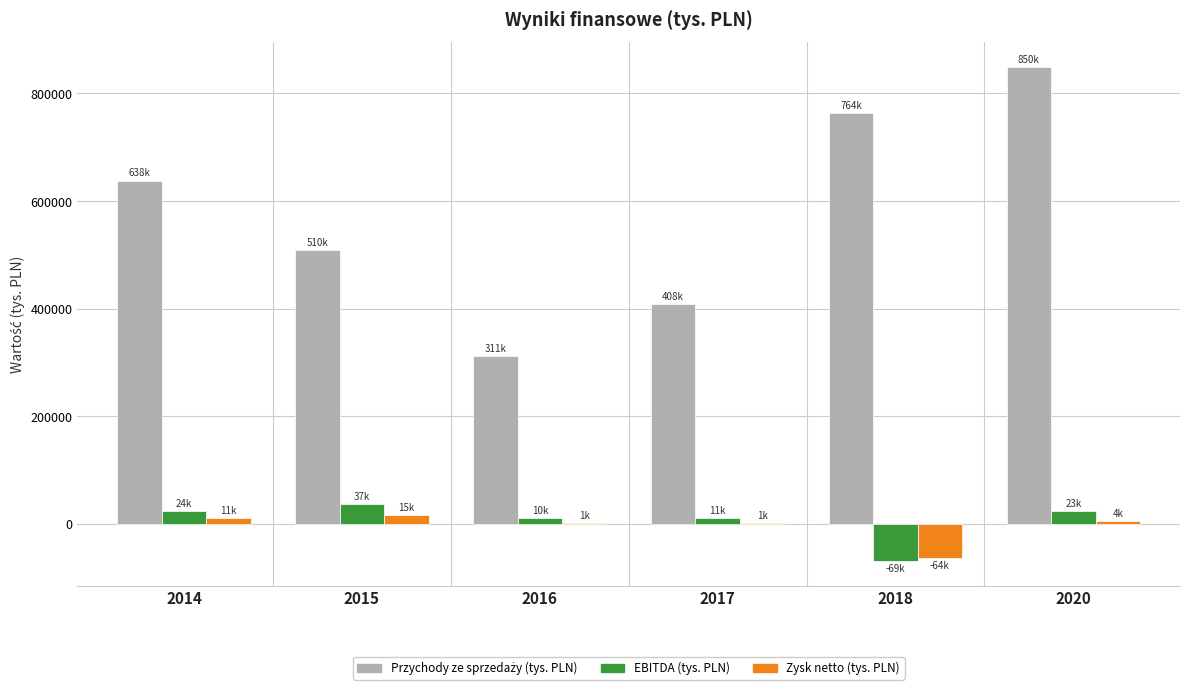

Count the number of categories in the chart.

6